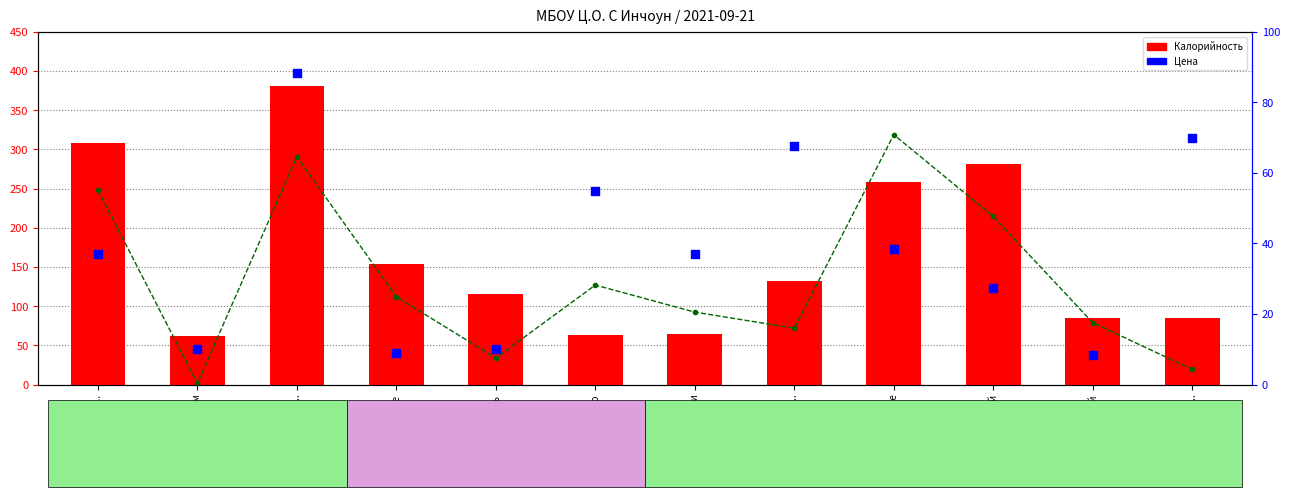

What is the total value across all series at яйцо?

244.8